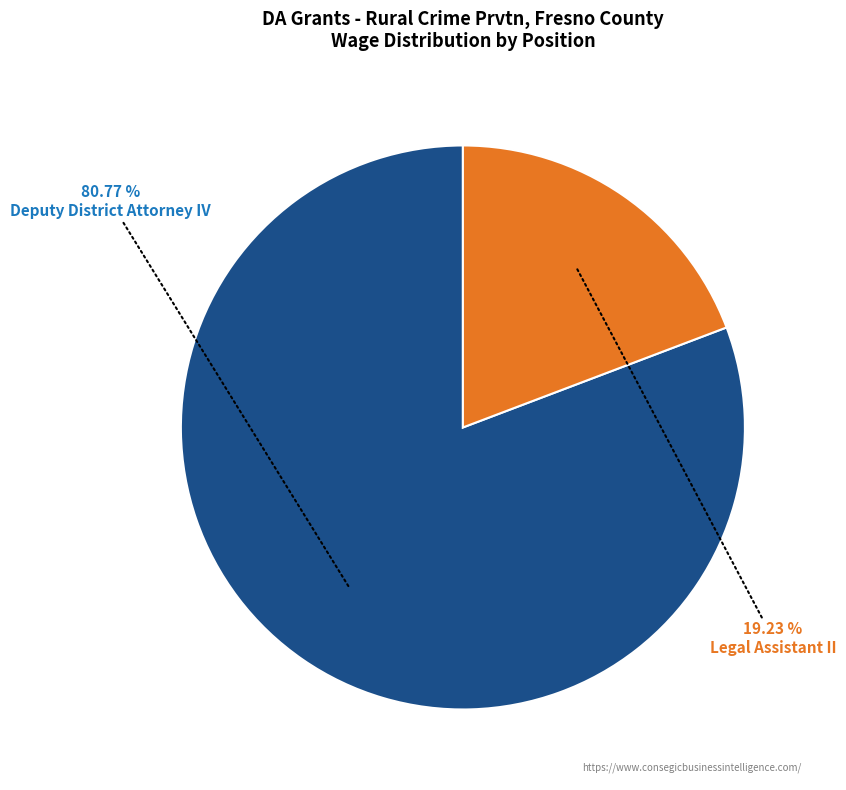

What is the ratio of the value at Legal Assistant II to the value at Deputy District Attorney IV?

0.2